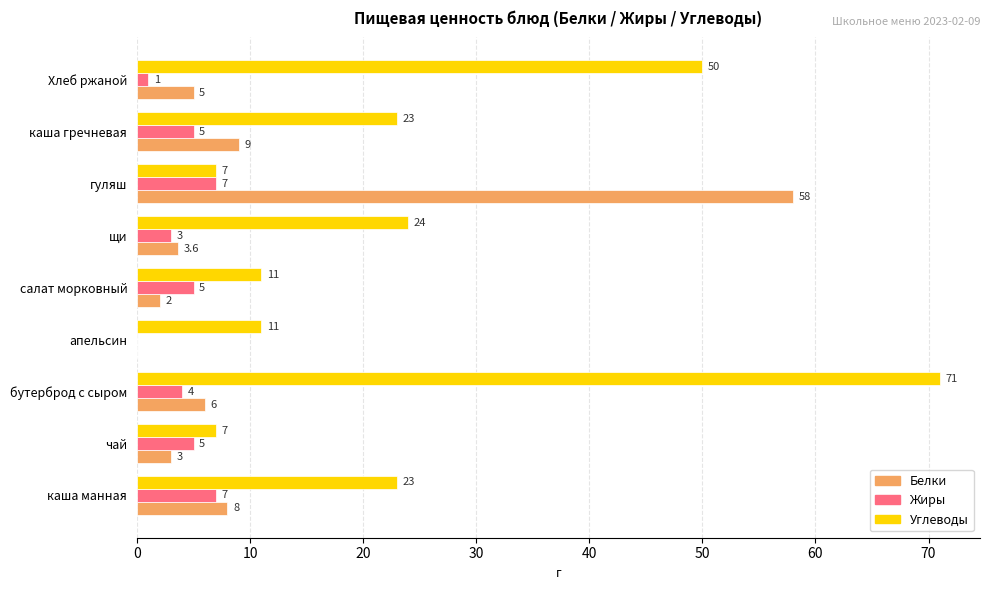

True or false: Белки has a value of 3.4 at каша манная.

False